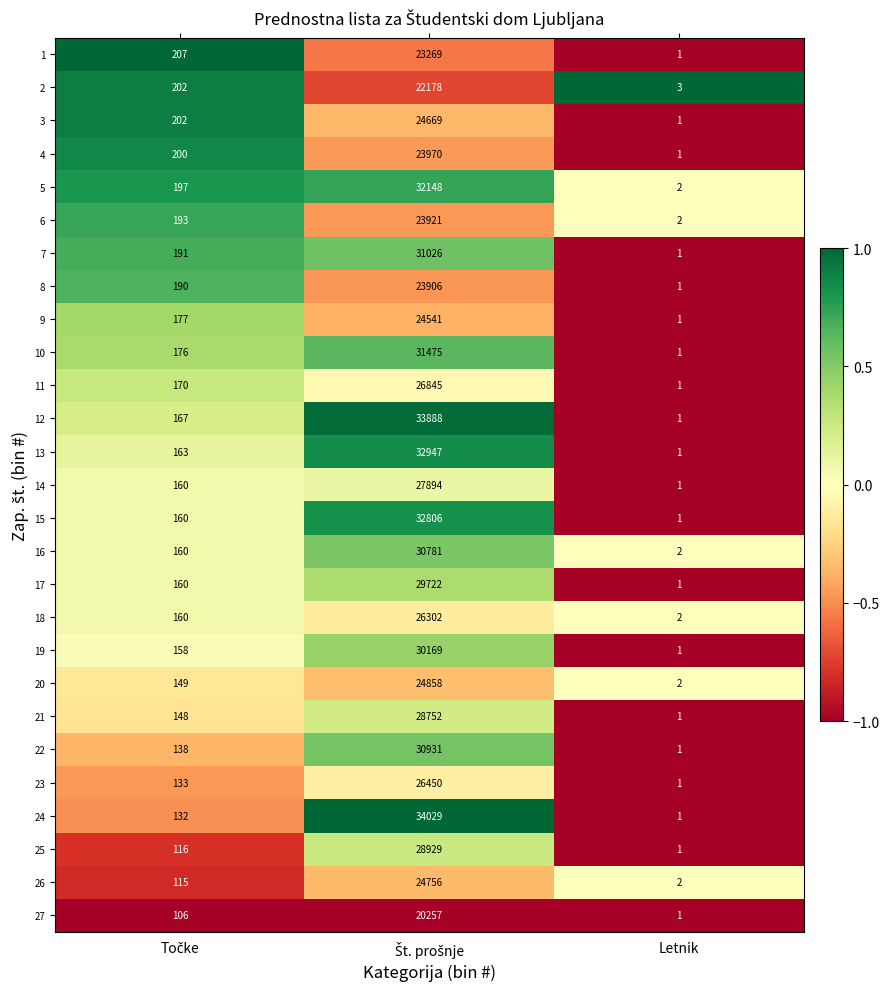

The value of 27 at Letnik is 1. True or false?

True